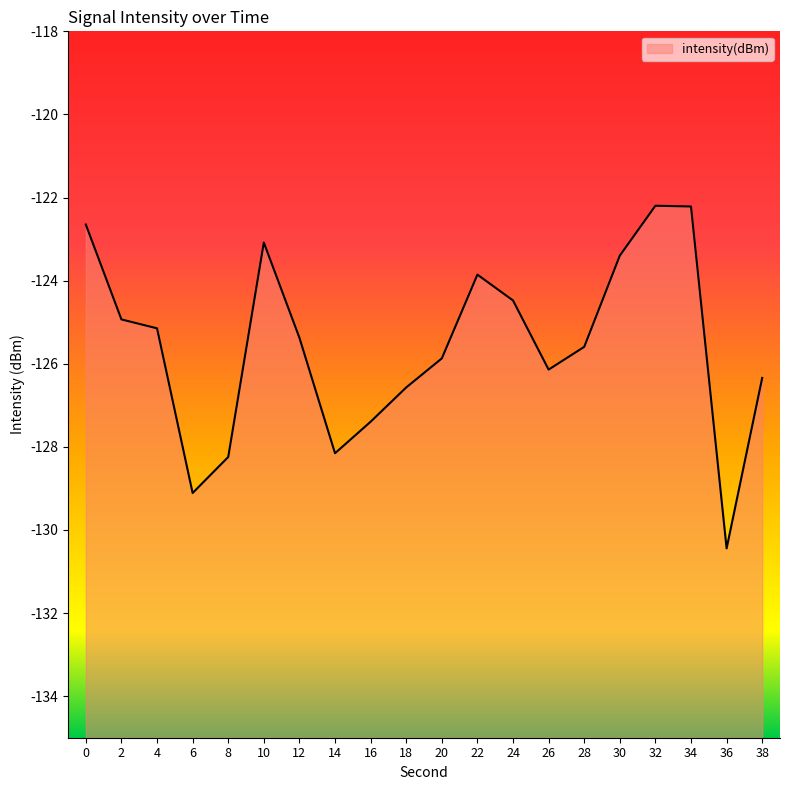

How many data points are less than -125?

12